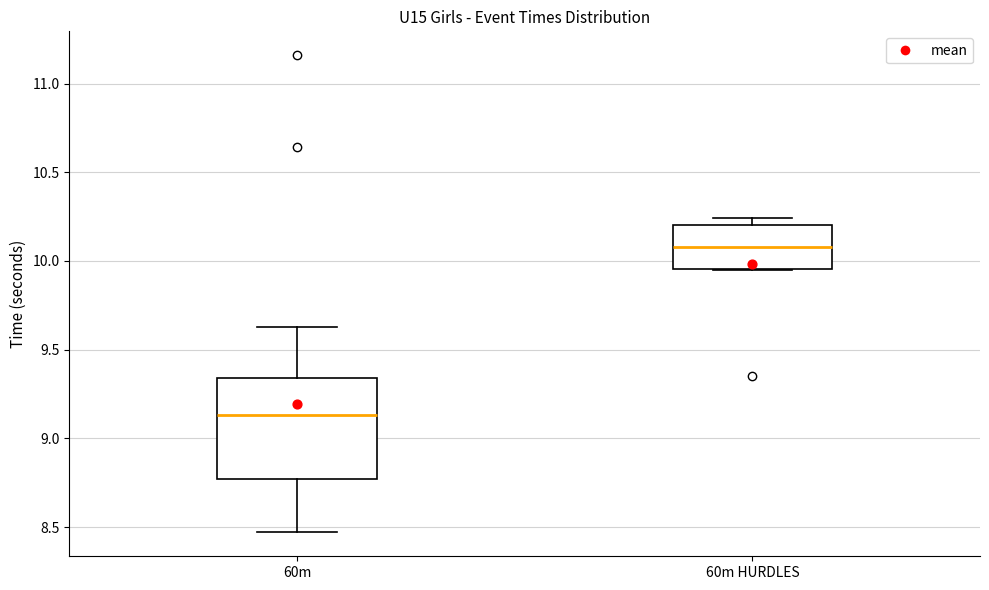

Which box has the highest median line?

60m HURDLES